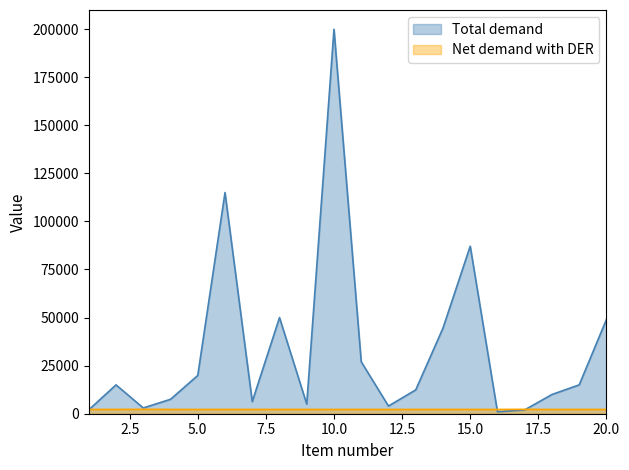

At which category is the sum across all series the highest?

10